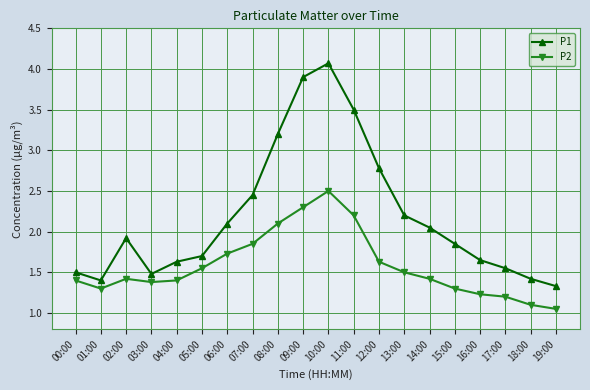

The P1 series shows 1.7 at 05:00. True or false?

True